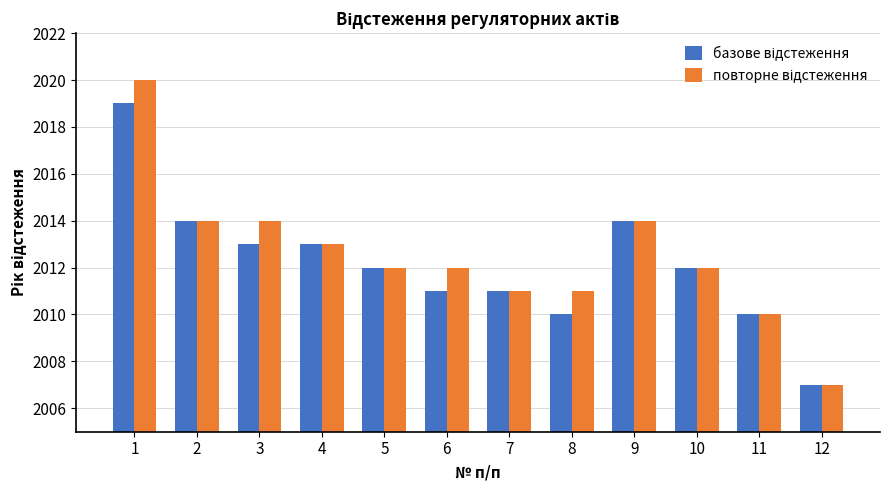

What is the smallest value displayed?

2007